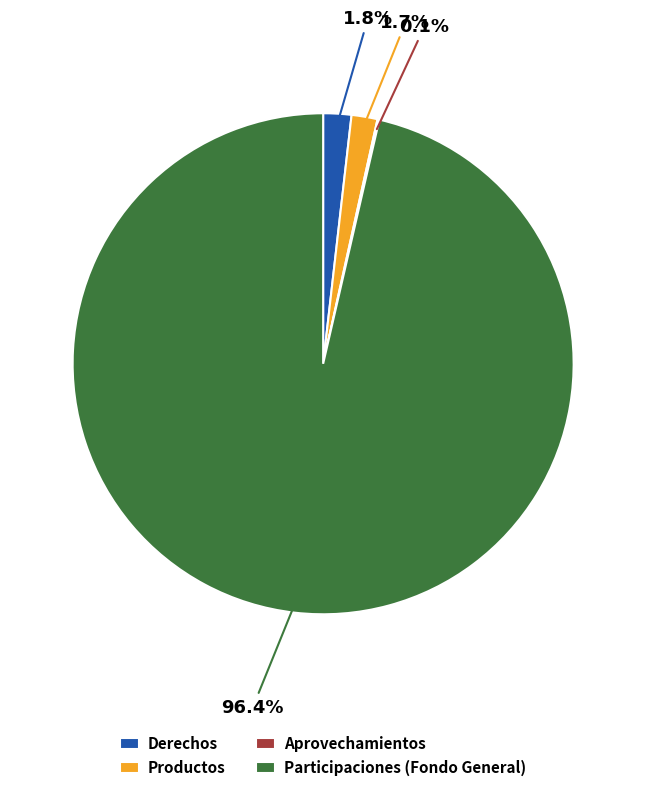

Do Derechos and Productos together represent more than half of the pie?

No